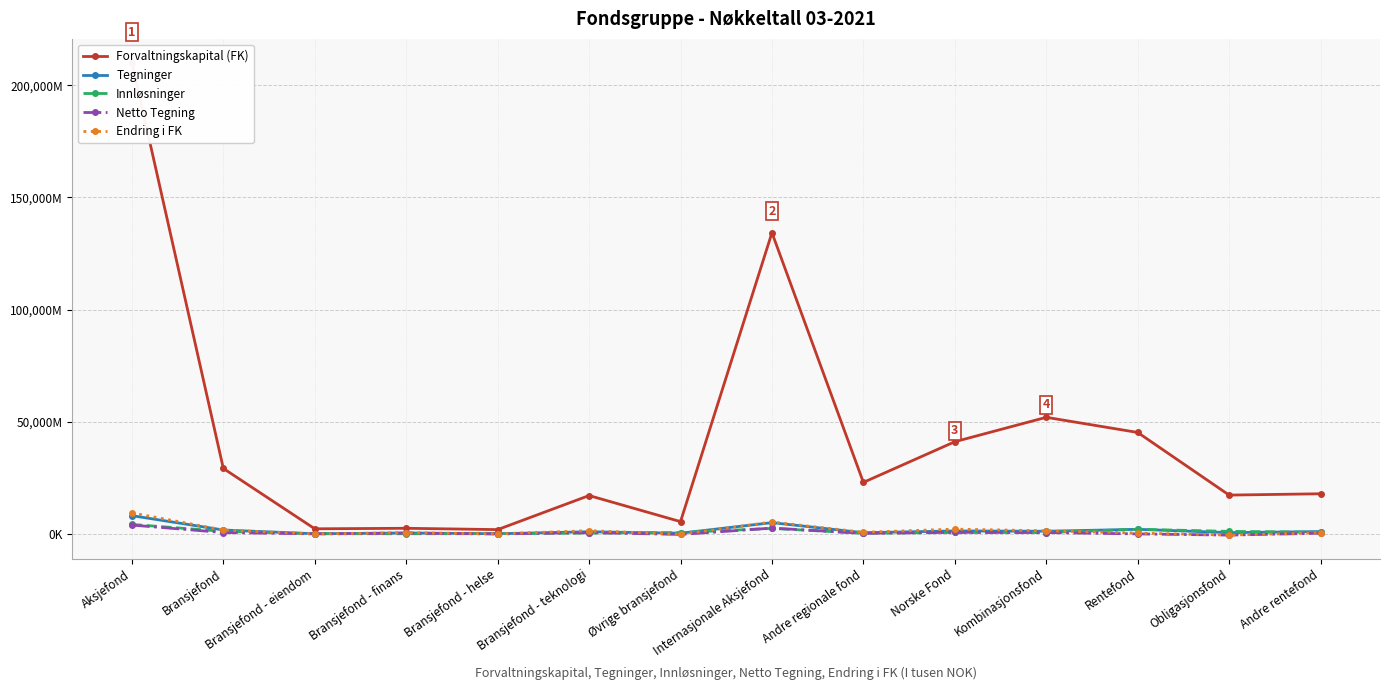

Between Aksjefond and Øvrige bransjefond, which series saw the biggest shift?

Forvaltningskapital (FK)